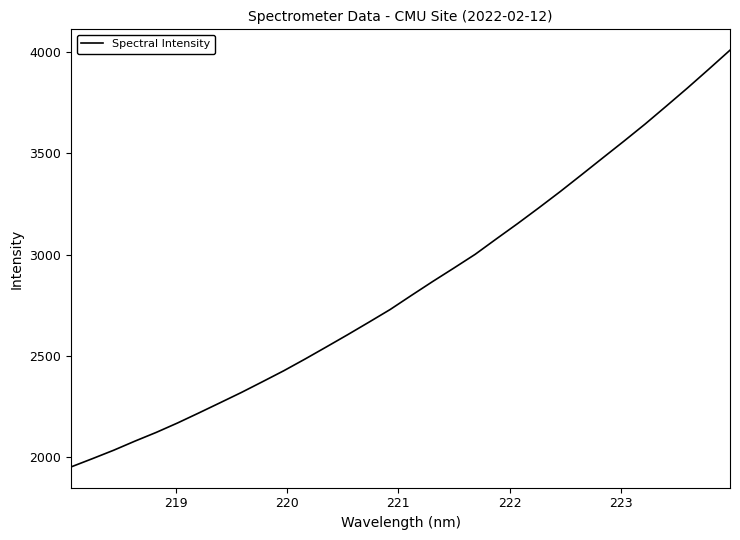

What is the maximum value shown in the chart?

4008.0